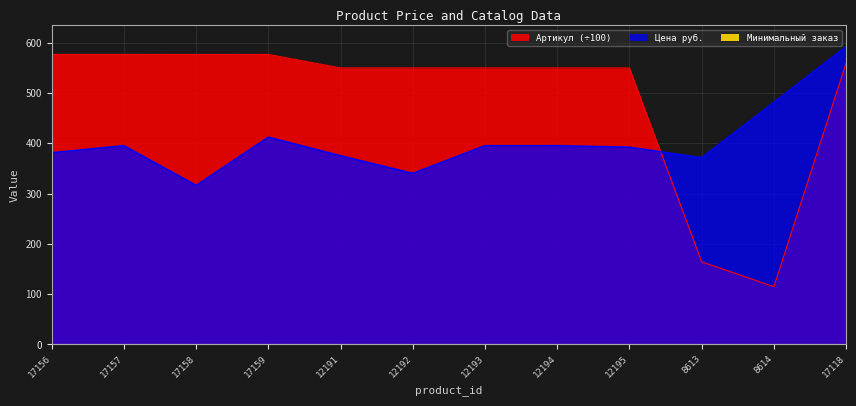

What is the greatest value displayed?

592.0